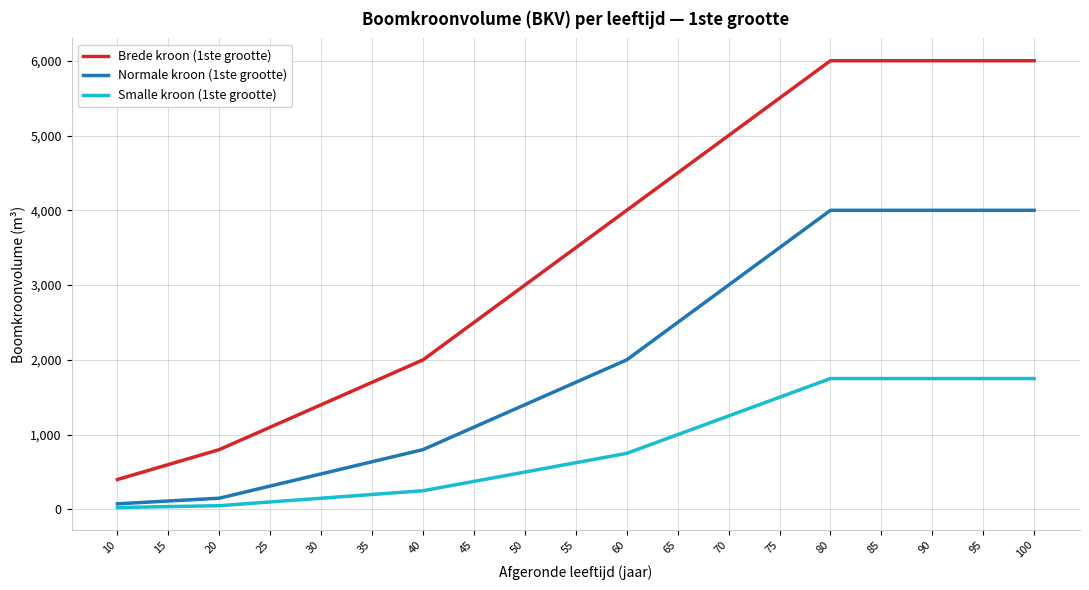

What is the maximum value shown in the chart?

6000